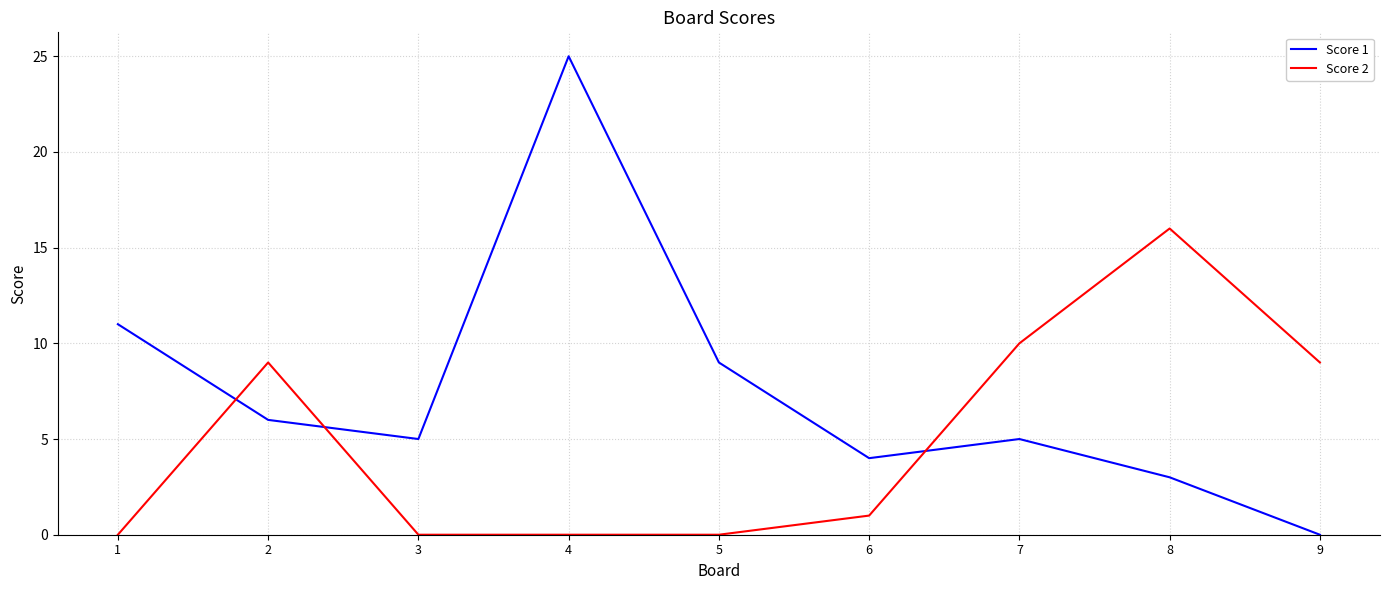

What is the difference between the Score 2 values at 8 and 9?

7